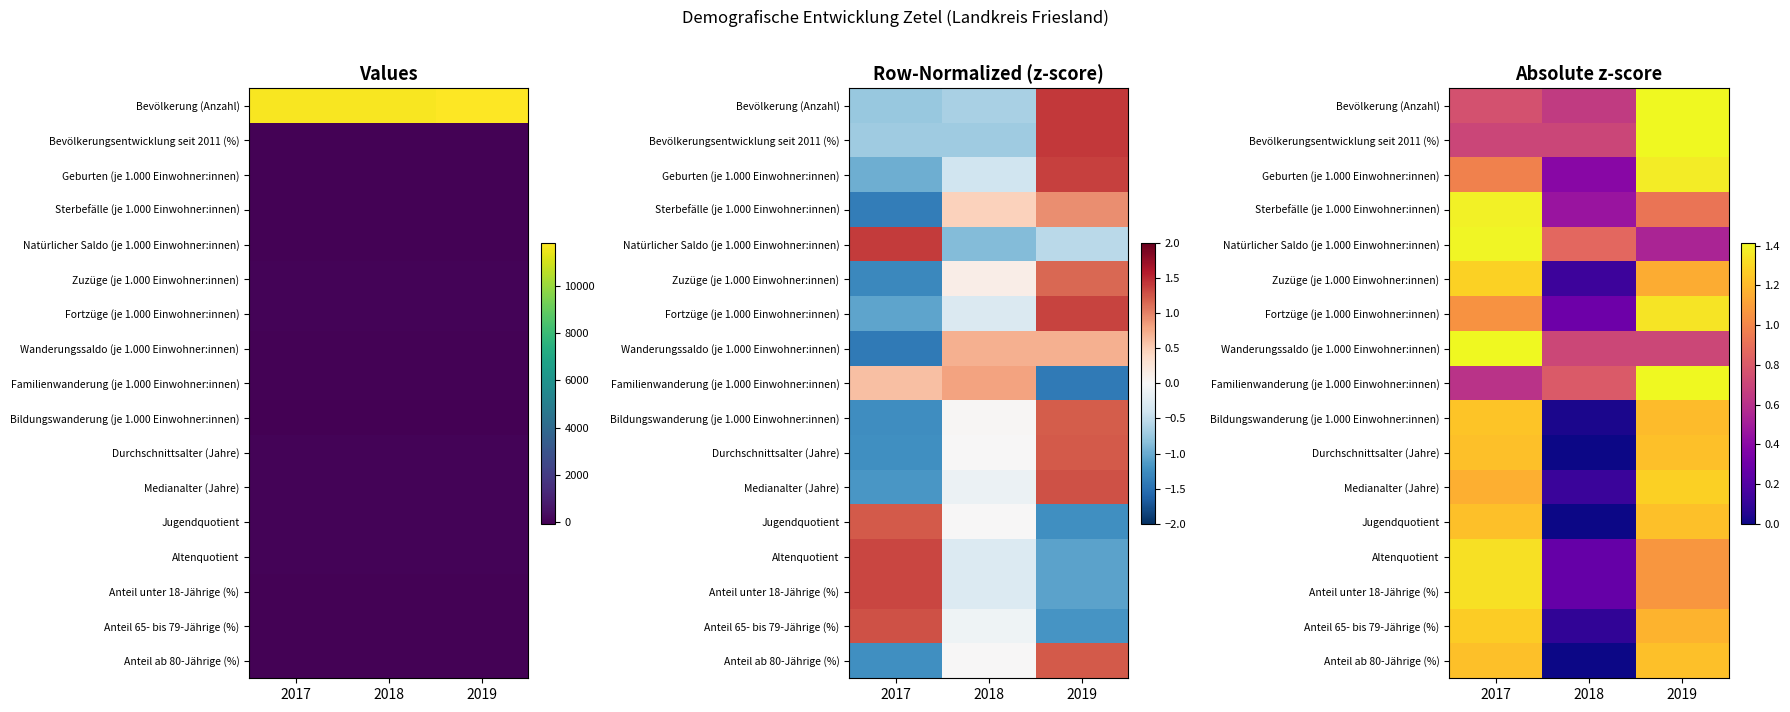

How many values in the Zuzüge (je 1.000 Einwohner:innen) series exceed 1?

2